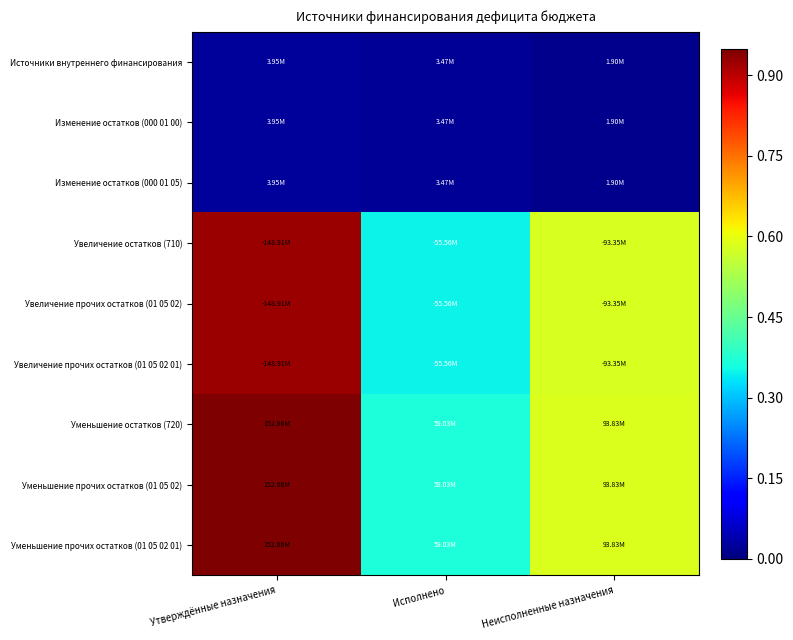

Reading left to right, list all the values displayed in this chart.

Источники внутреннего финансирования: Утверждённые назначения=0.0	Исполнено=0.0	Неисполненные назначения=0.0
Изменение остатков (000 01 00): Утверждённые назначения=0.0	Исполнено=0.0	Неисполненные назначения=0.0
Изменение остатков (000 01 05): Утверждённые назначения=0.0	Исполнено=0.0	Неисполненные назначения=0.0
Увеличение остатков (710): Утверждённые назначения=0.9	Исполнено=0.3	Неисполненные назначения=0.6
Увеличение прочих остатков (01 05 02): Утверждённые назначения=0.9	Исполнено=0.3	Неисполненные назначения=0.6
Увеличение прочих остатков (01 05 02 01): Утверждённые назначения=0.9	Исполнено=0.3	Неисполненные назначения=0.6
Уменьшение остатков (720): Утверждённые назначения=0.9	Исполнено=0.4	Неисполненные назначения=0.6
Уменьшение прочих остатков (01 05 02): Утверждённые назначения=0.9	Исполнено=0.4	Неисполненные назначения=0.6
Уменьшение прочих остатков (01 05 02 01): Утверждённые назначения=0.9	Исполнено=0.4	Неисполненные назначения=0.6